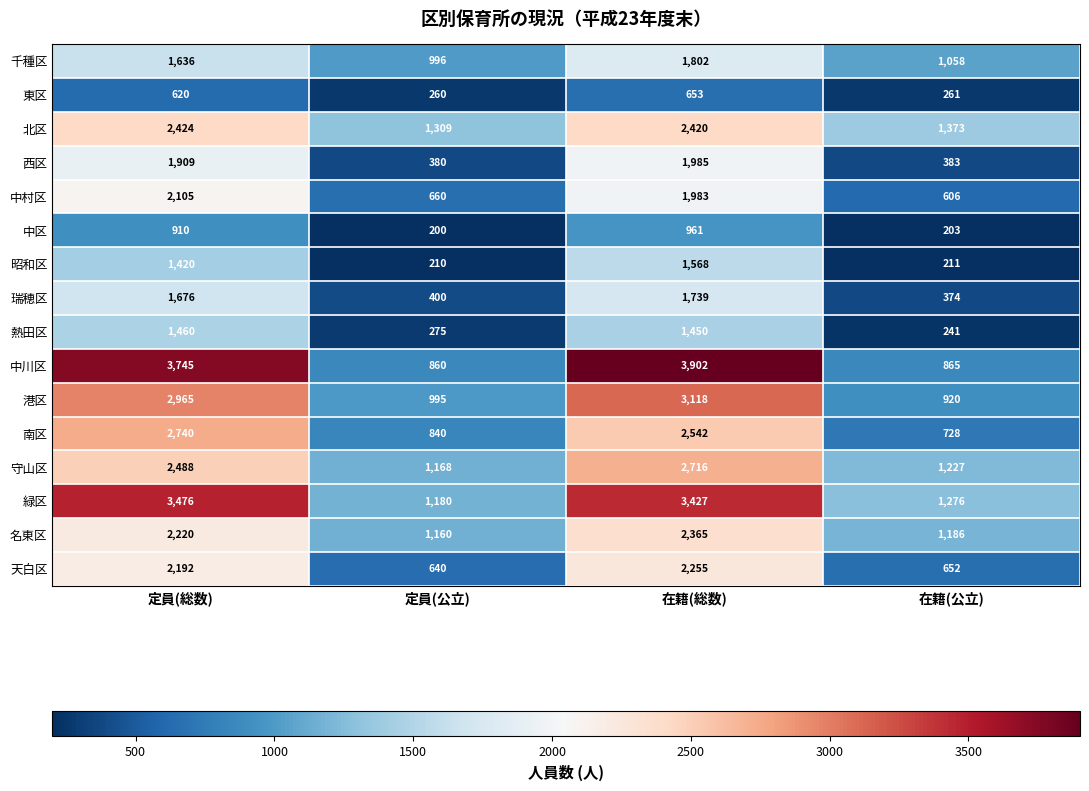

At how many categories does at least one series exceed 2922?

2